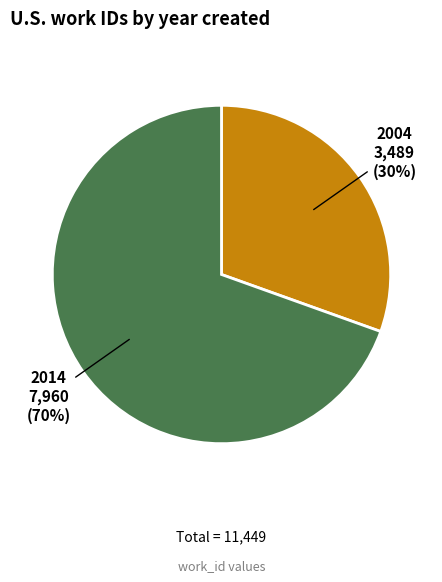

To the nearest percent, what is the average slice percentage?

50%